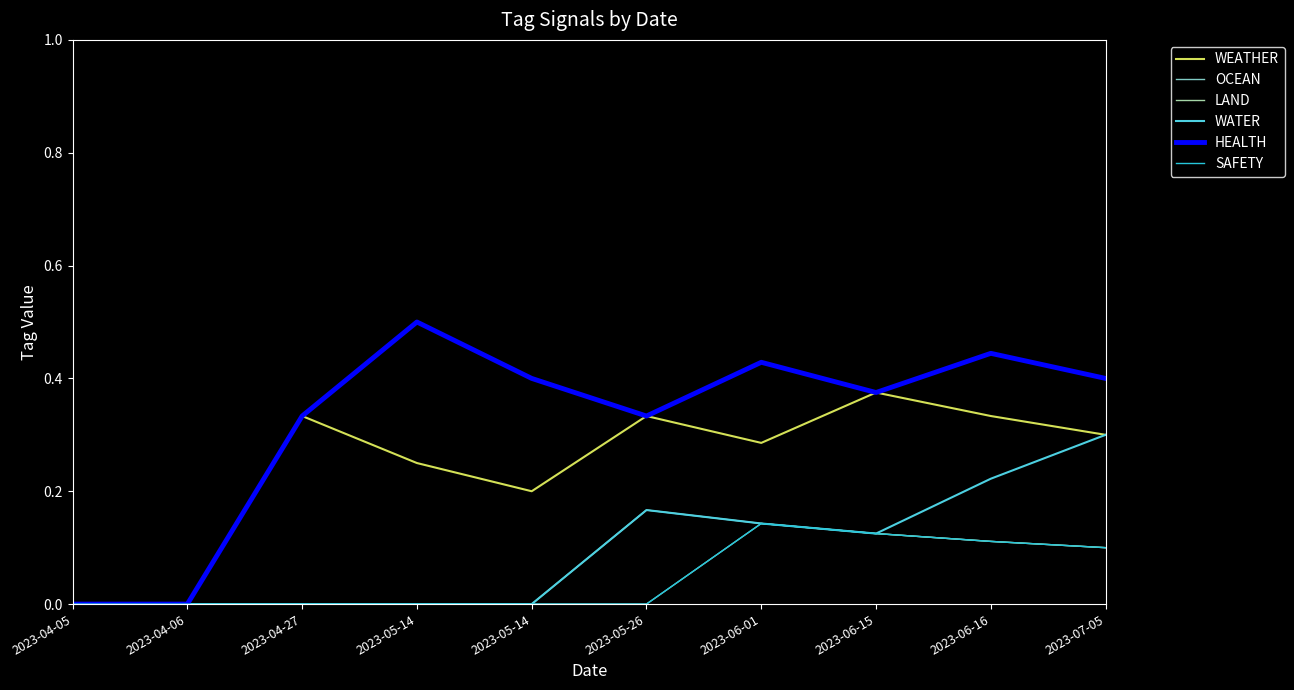

Rank the series at 2023-05-14 from highest to lowest value.

HEALTH, WEATHER, OCEAN, LAND, WATER, SAFETY